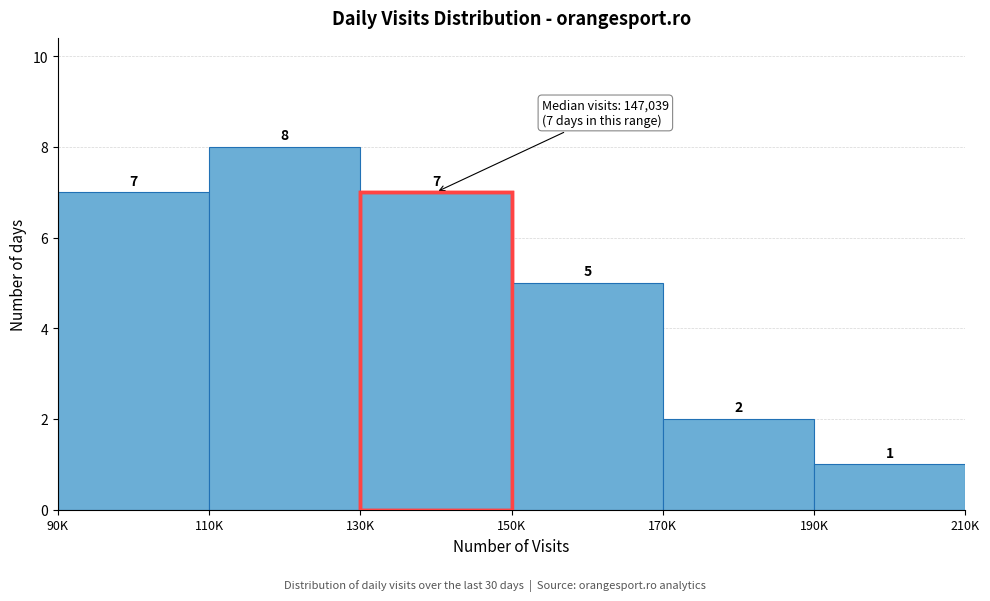

Reading left to right, transcribe all the data shown in this chart.

90K=7	110K=8	130K=7	150K=5	170K=2	190K=1